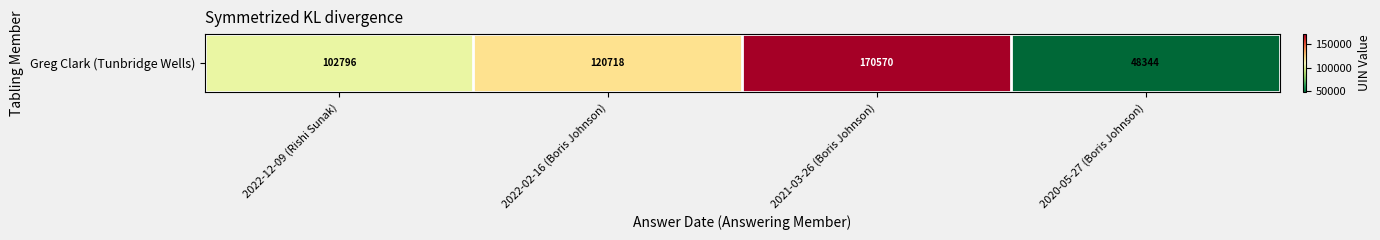

The chart shows a value of 170570 at 2021-03-26 (Boris Johnson). True or false?

True